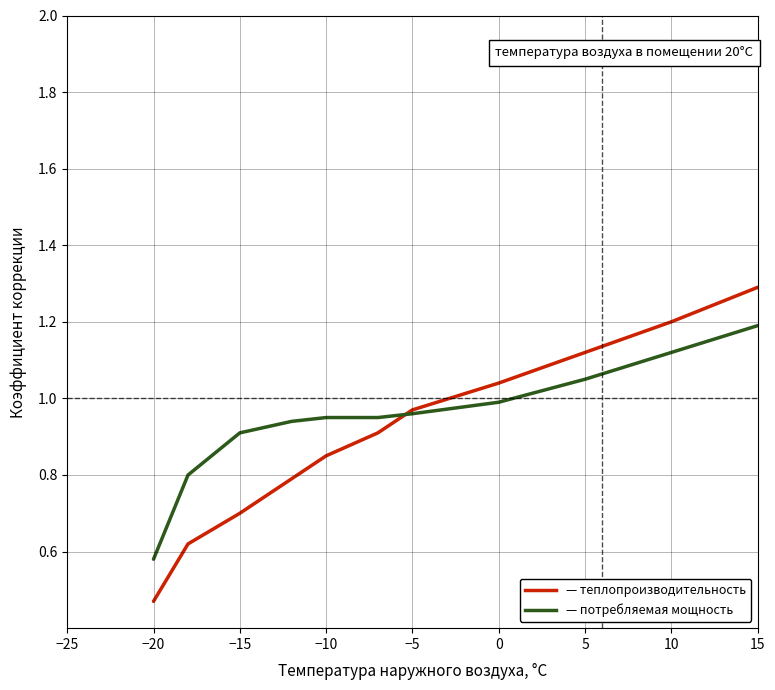

What is the greatest value displayed?

1.3